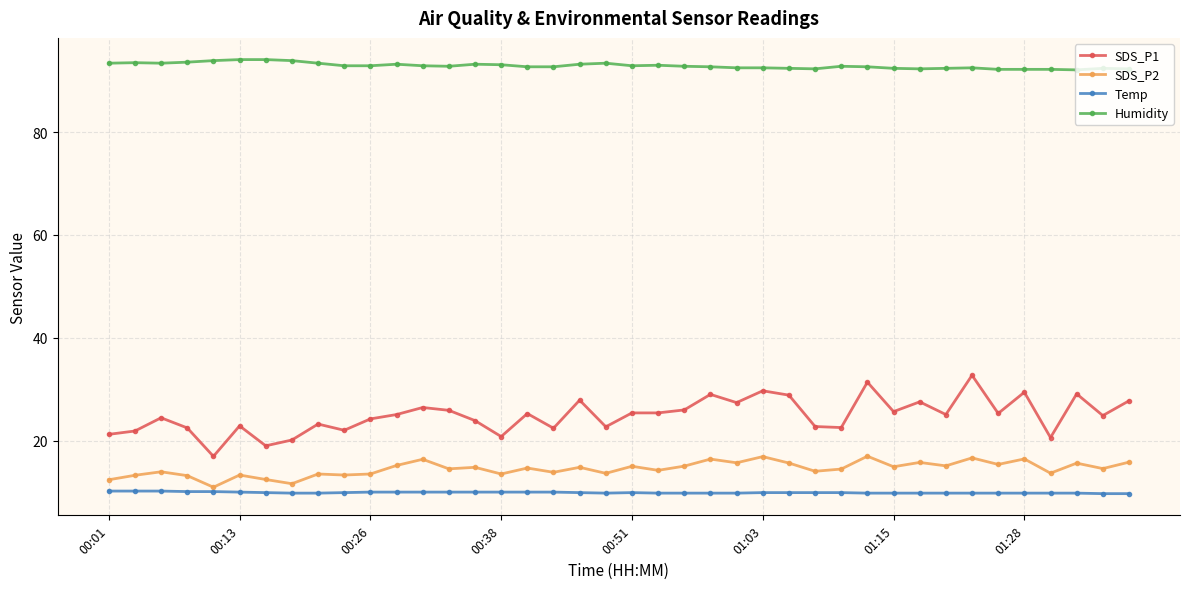

At how many categories does at least one series exceed 63?

40